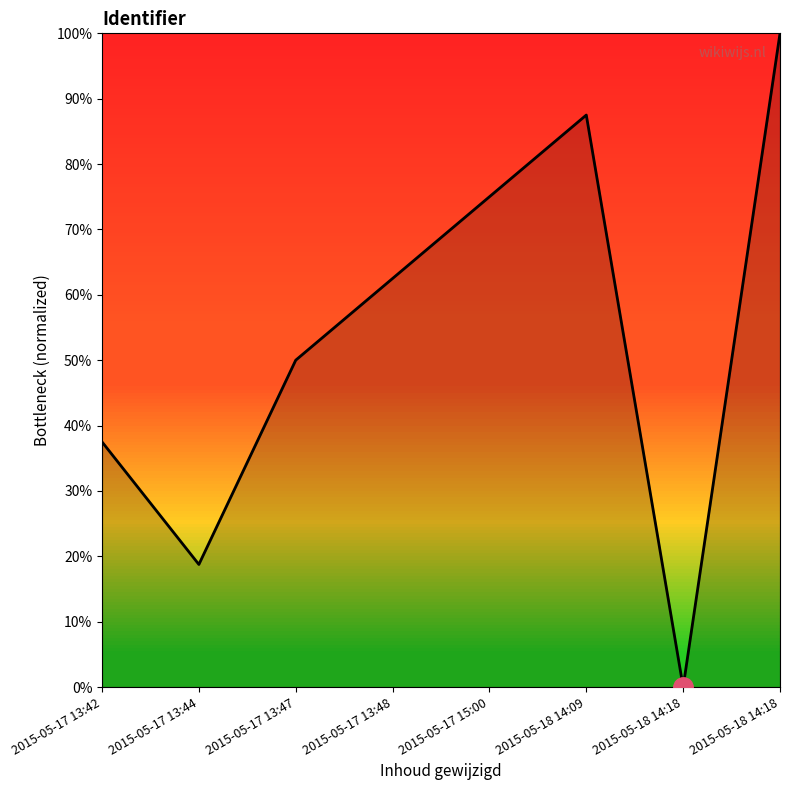

List the labels in order of value, smallest first.

2015-05-18 14:18, 2015-05-17 13:44, 2015-05-17 13:42, 2015-05-17 13:47, 2015-05-17 13:48, 2015-05-17 15:00, 2015-05-18 14:09, 2015-05-18 14:18